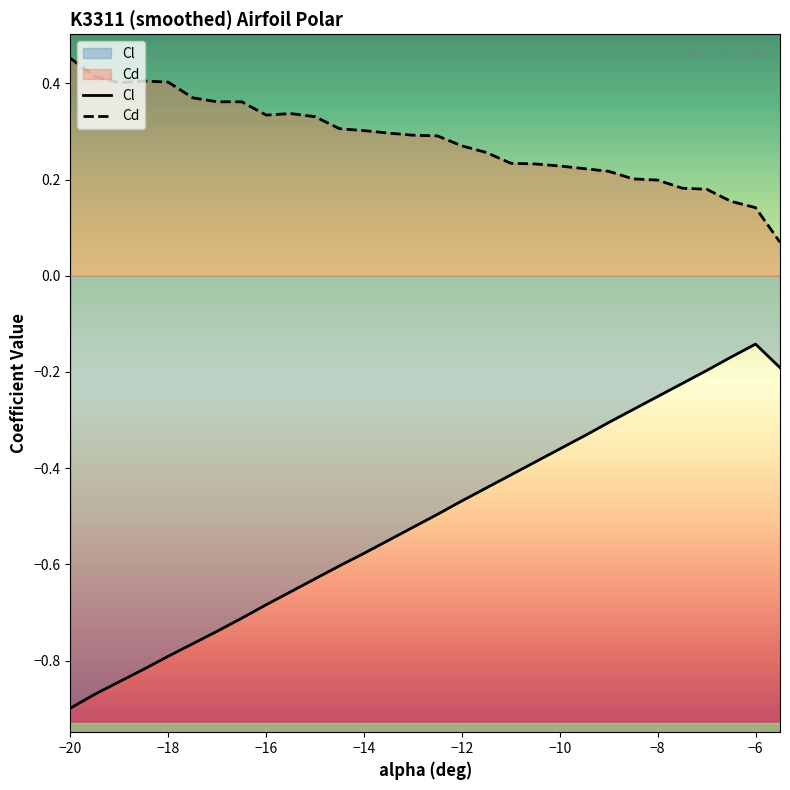

At how many categories does at least one series exceed 0?

30